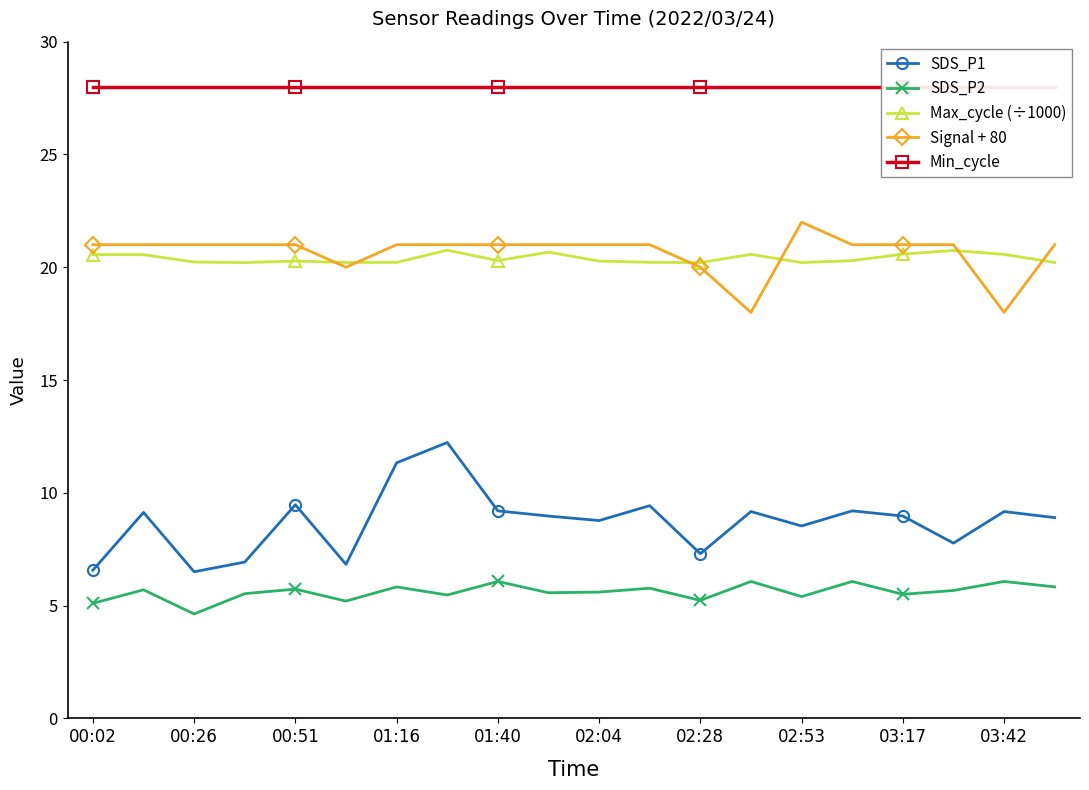

True or false: Signal + 80 has more than 0 points higher than both neighbors.

True